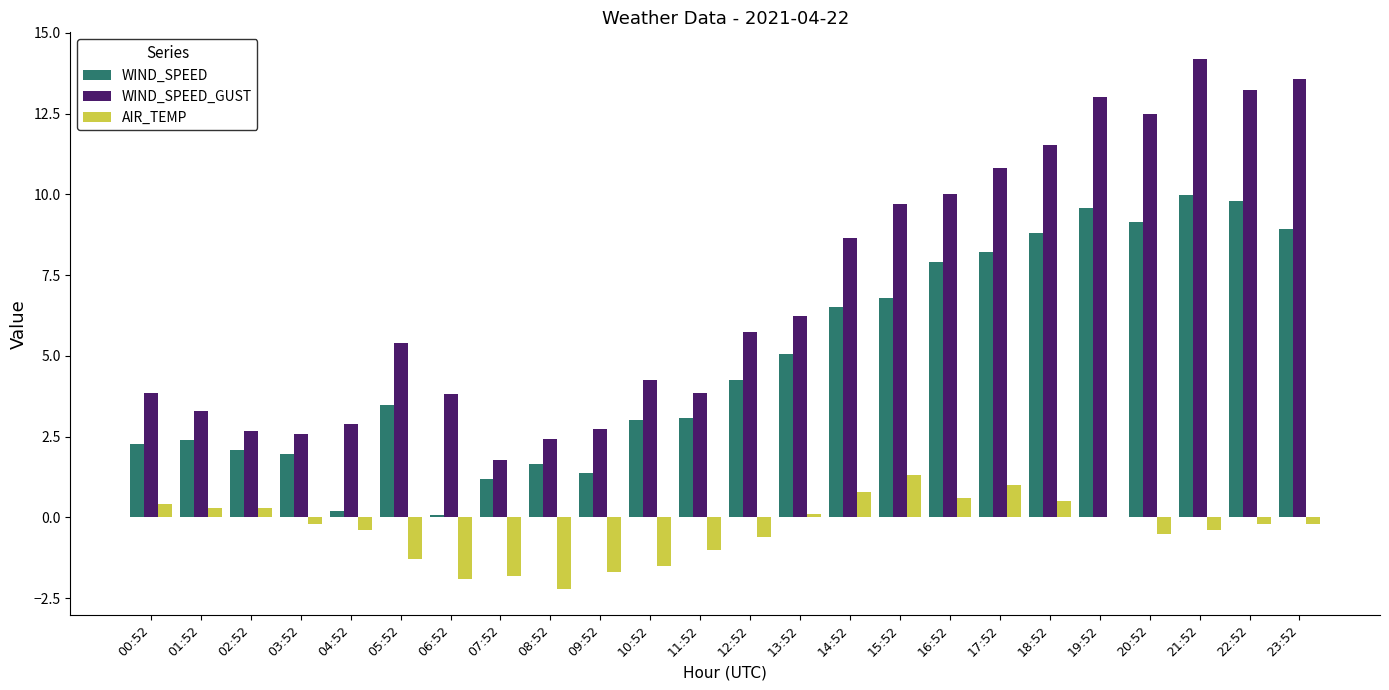

How many data points does each series have?

24